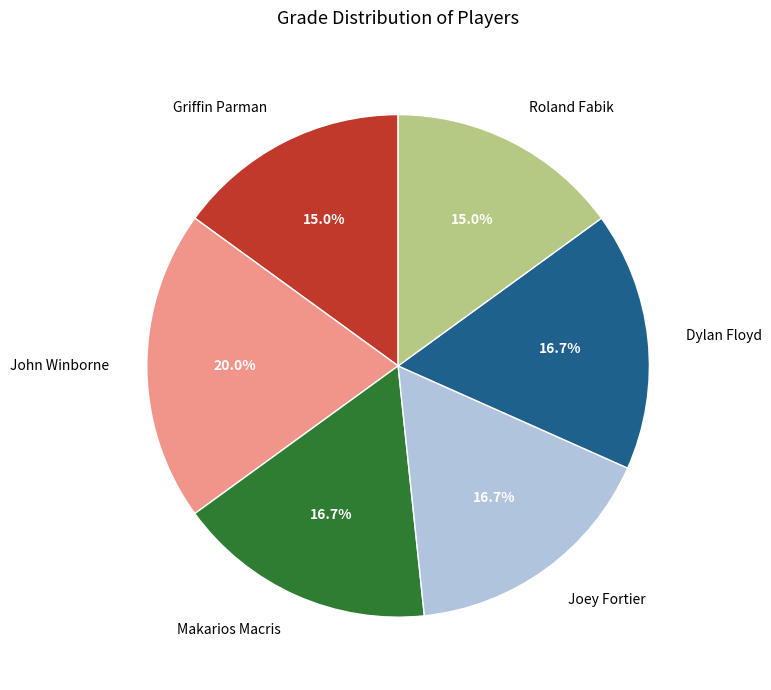

How many segments does this pie chart have?

6